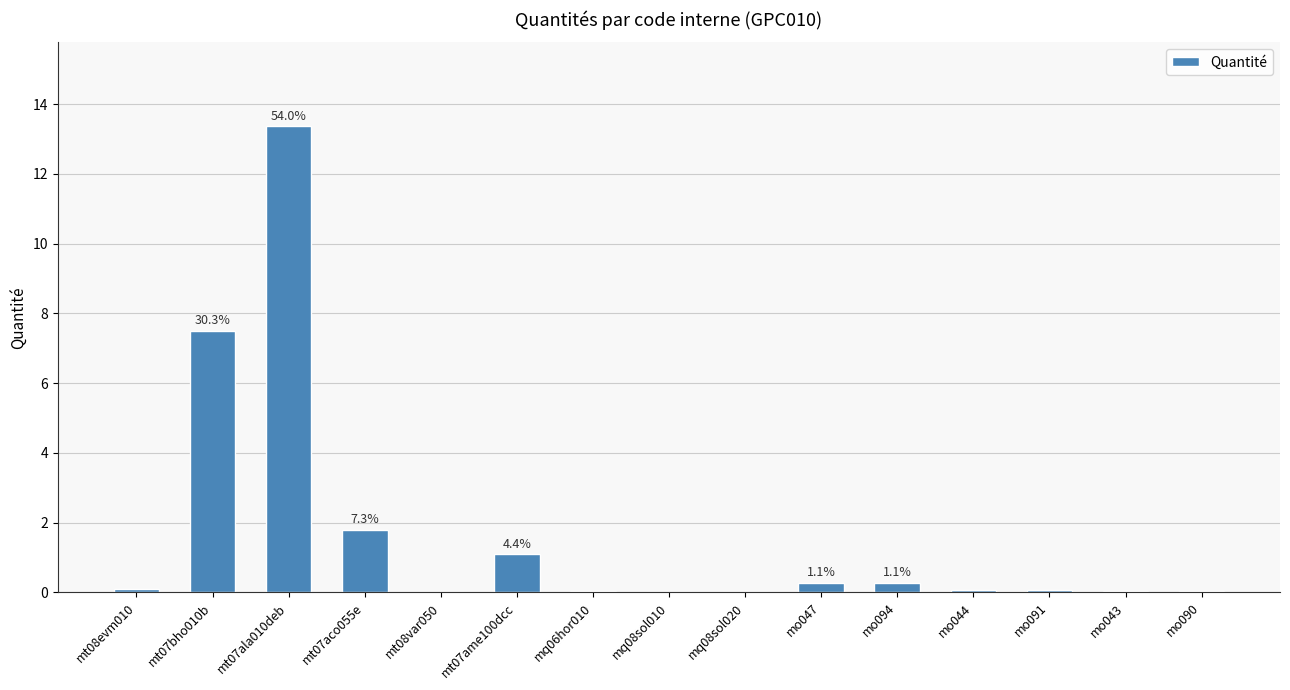

What is the maximum value shown in the chart?

13.4